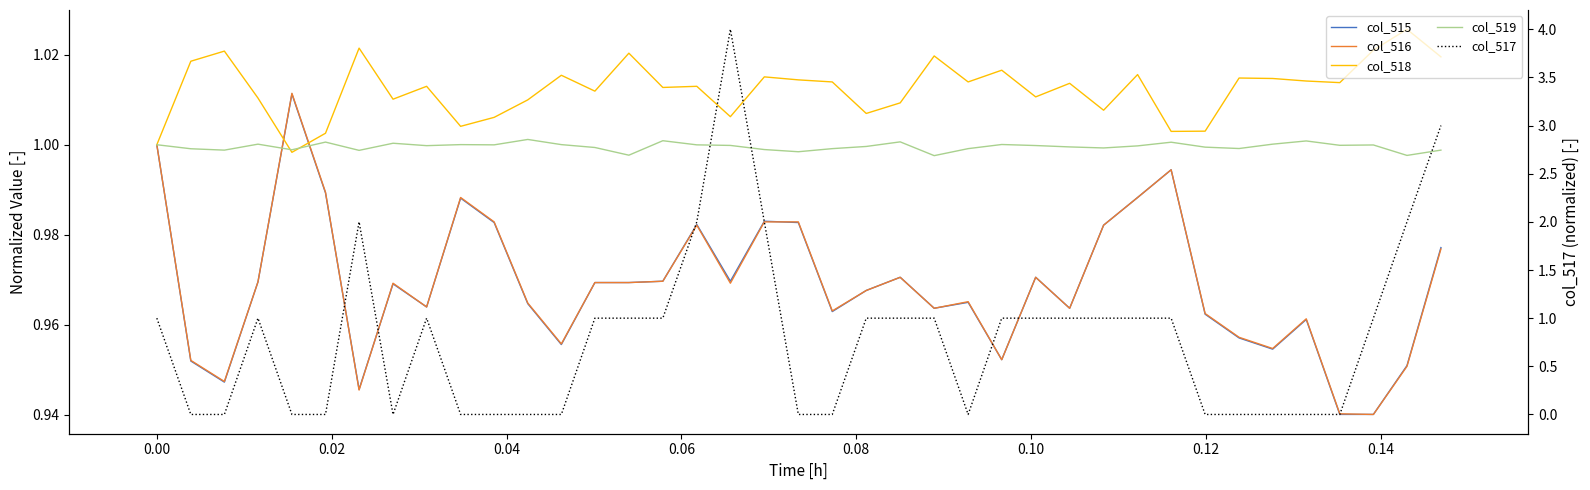

What is the average value of the col_519 series?

1.0